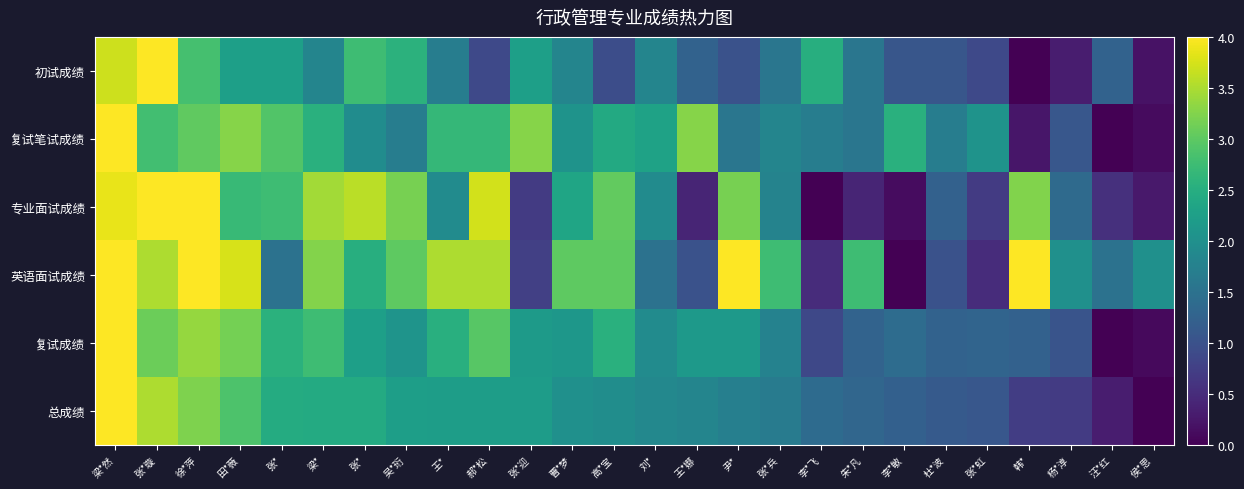

Which series has the largest total across all categories?

英语面试成绩